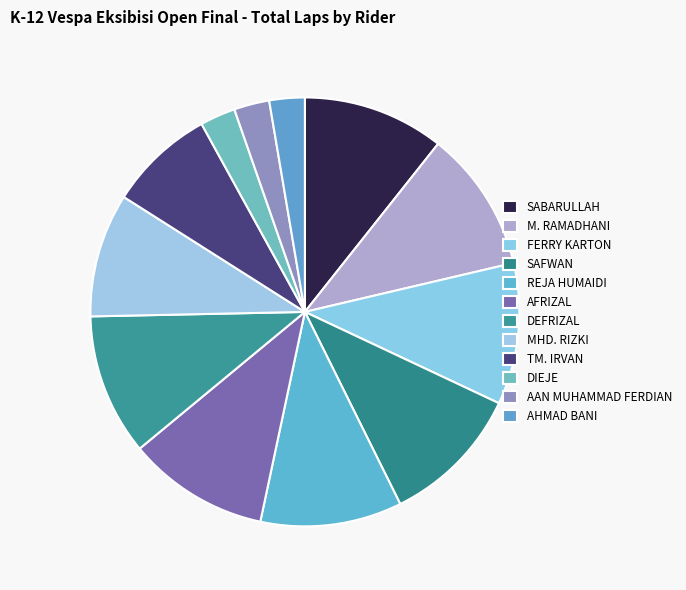

Approximately how many times larger is the value at M. RAMADHANI compared to REJA HUMAIDI?

1.0